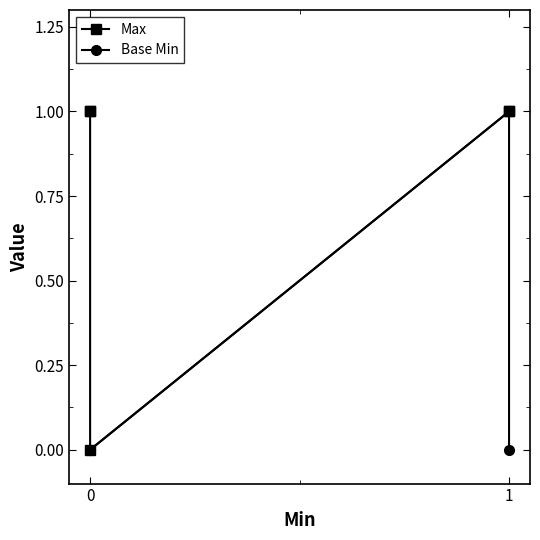

True or false: Max has more than 1 interior local peaks.

False